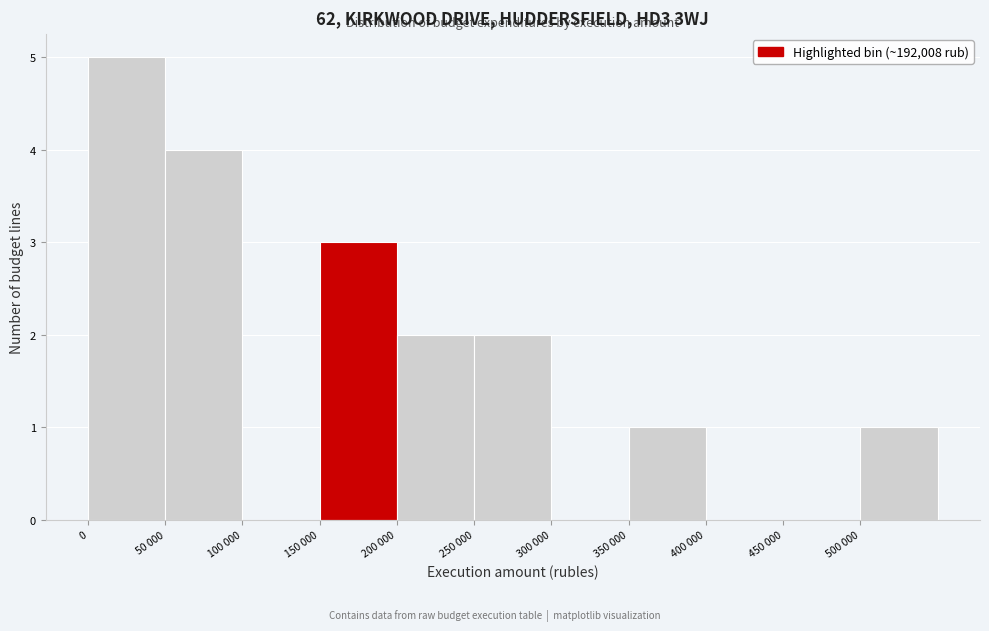

Reading left to right, what are all the values shown in this chart?

0=5	50 000=4	100 000=0	150 000=3	200 000=2	250 000=2	300 000=0	350 000=1	400 000=0	450 000=0	500 000=1